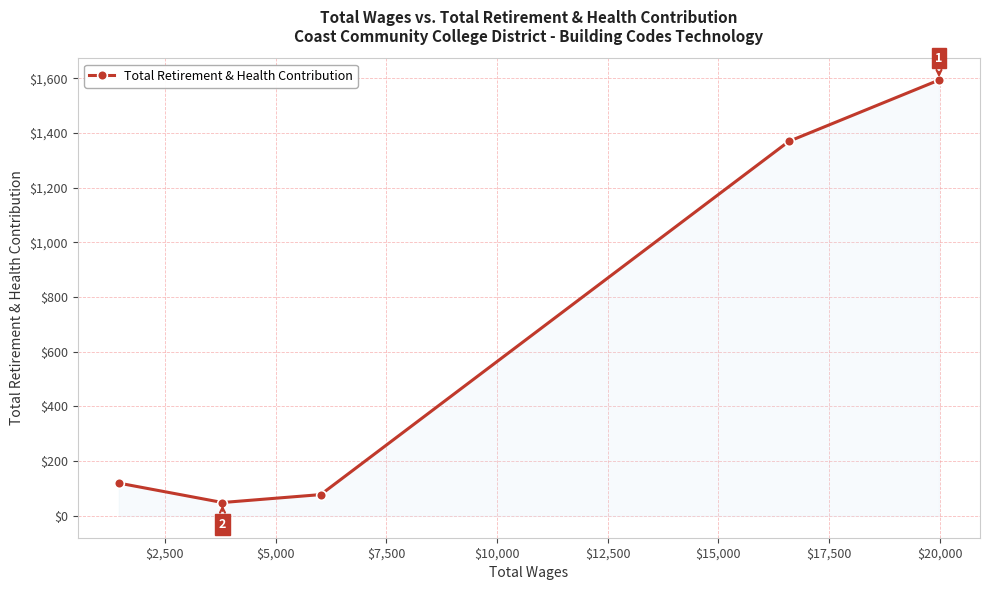

Reading left to right, extract all data points from this chart.

120	49	78	1369	1593